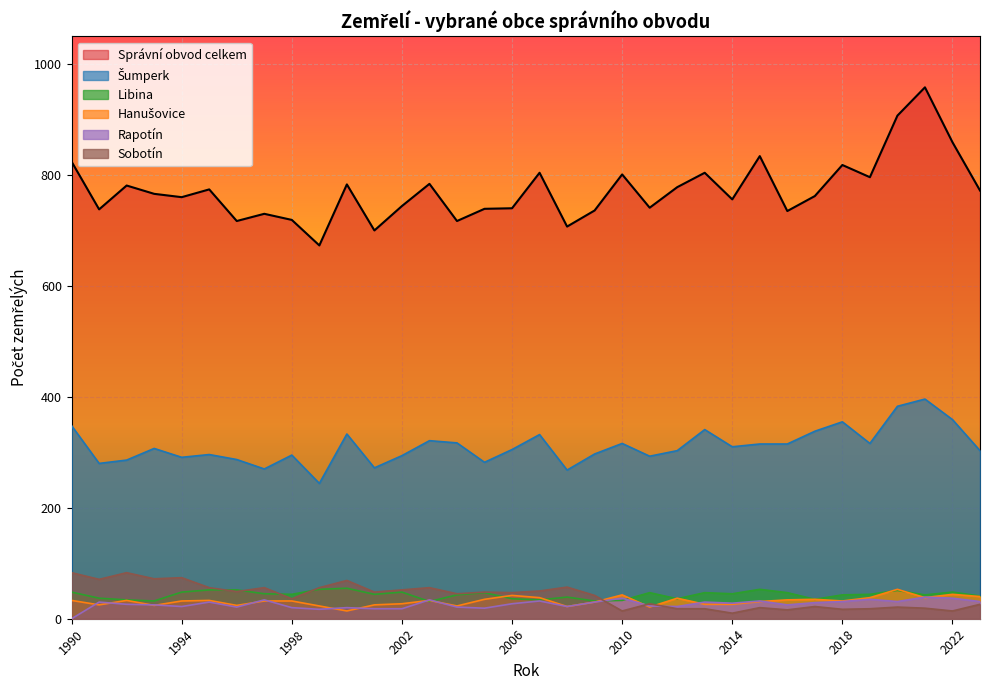

List the series in order of their peak value, lowest first.

Rapotín, Libina, Hanušovice, Sobotín, Šumperk, Správní obvod celkem